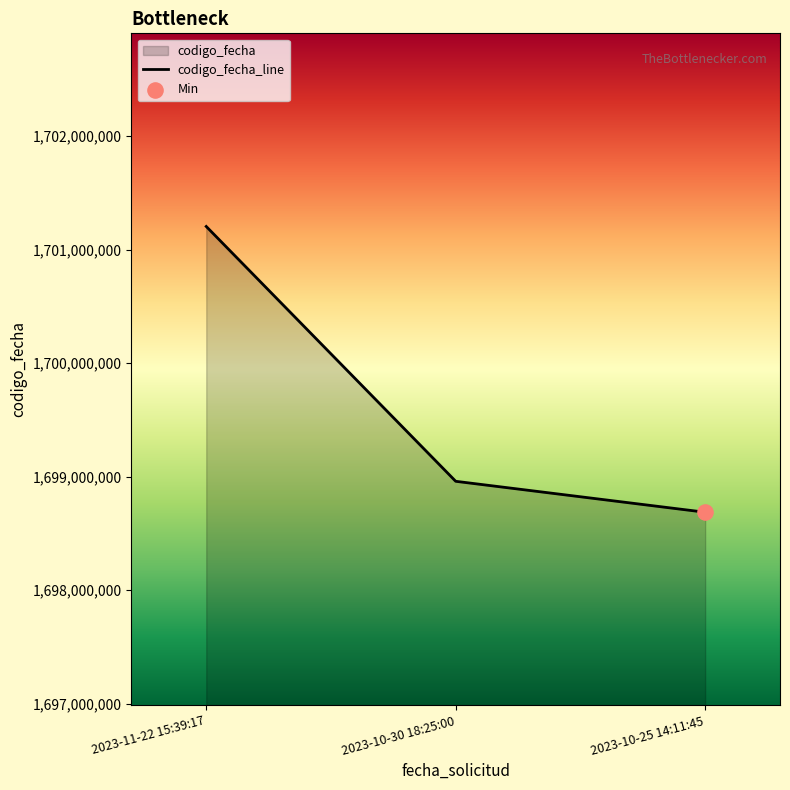

What is the ratio of the value at 2023-11-22 15:39:17 to the value at 2023-10-25 14:11:45?

1.0